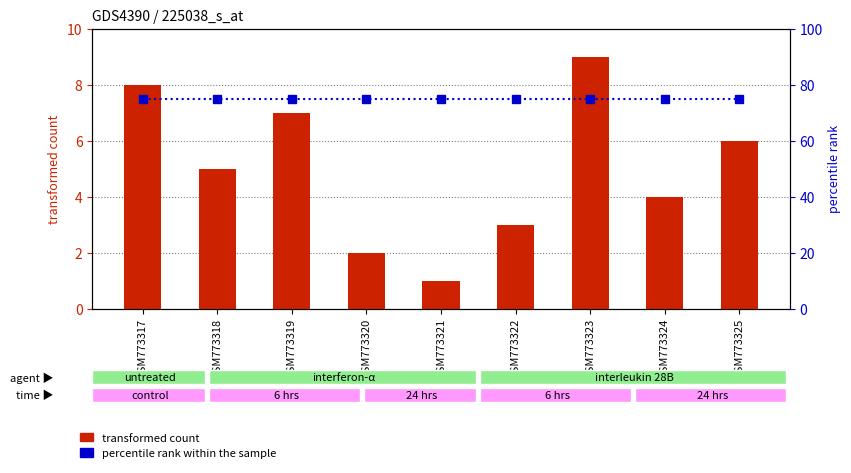

At which label does transformed count reach its peak?

GSM773323